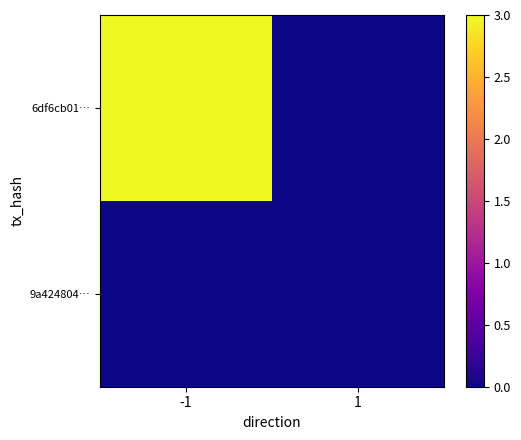

How many series are shown in this chart?

2